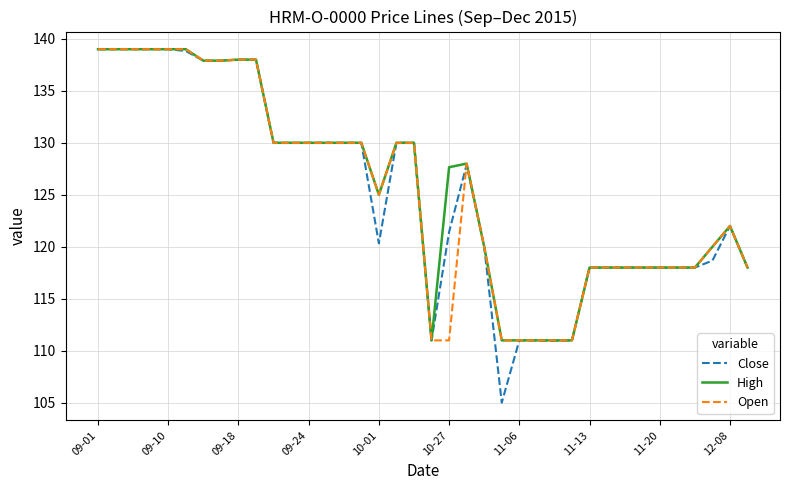

What is the highest value of the Close series?

139.0